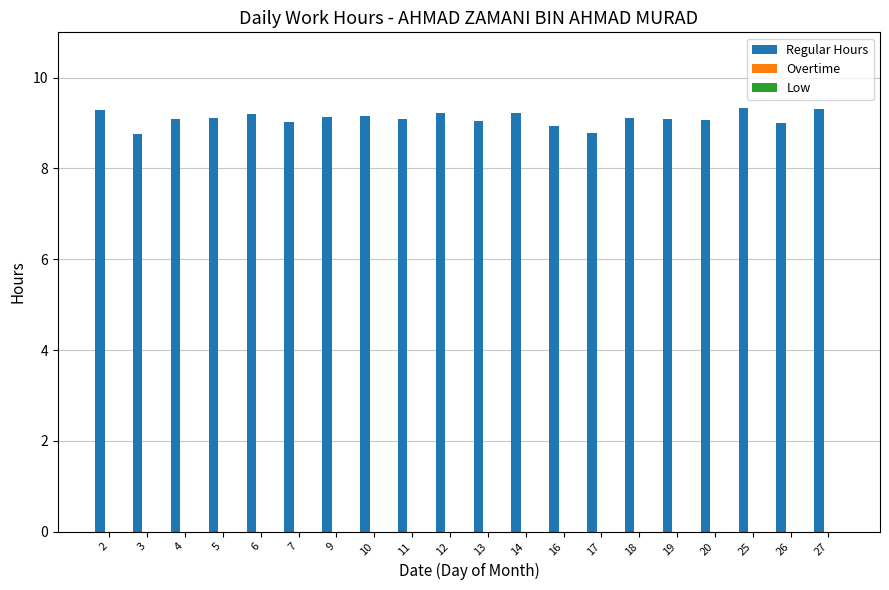

What is the ratio of the value at 5 to the value at 4?

1.0